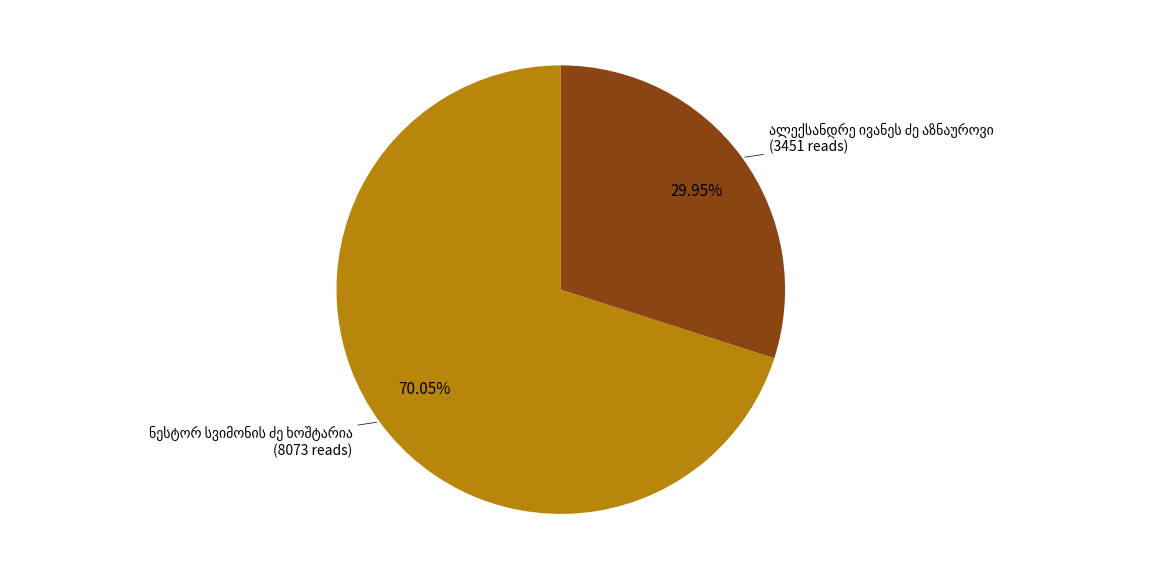

Is there any slice that represents more than half of the pie?

Yes